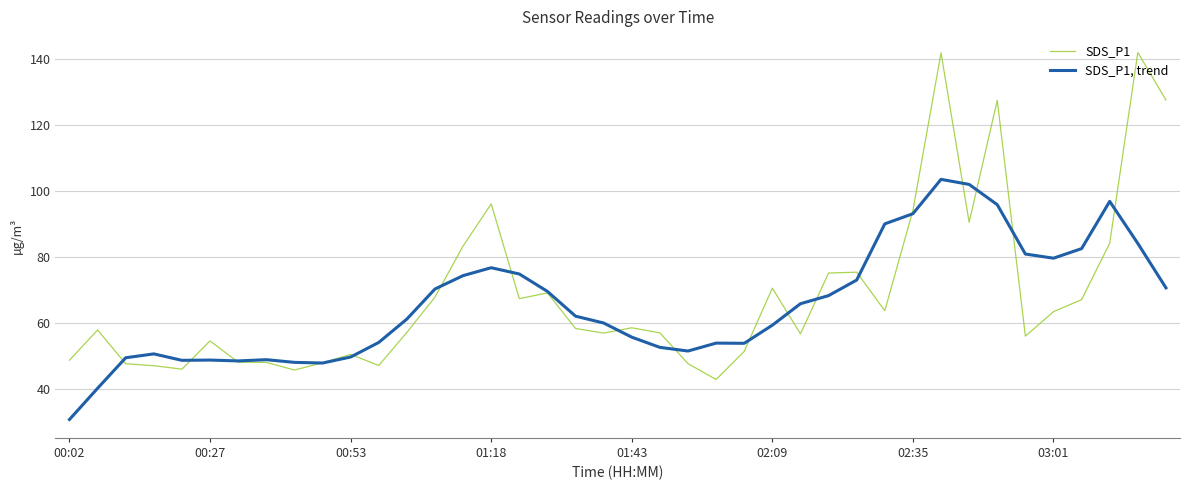

Rank the series by their average value, from highest to lowest.

SDS_P1, SDS_P1, trend